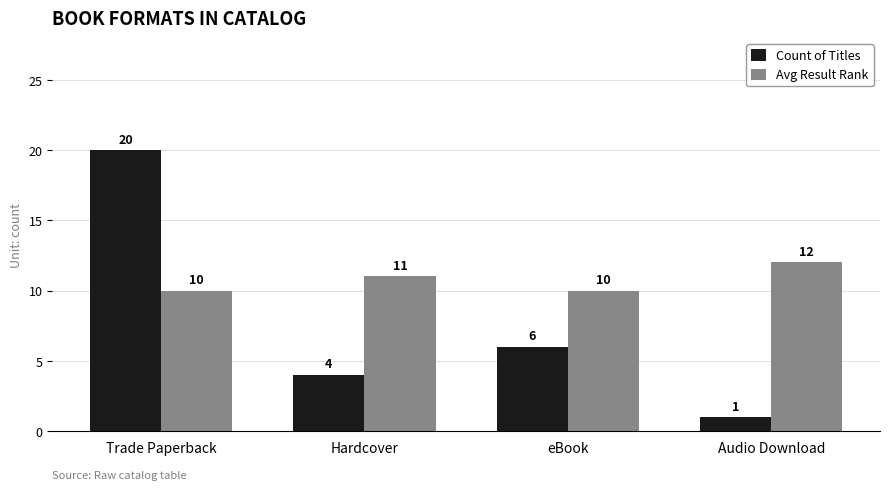

Which series has the largest total across all categories?

Avg Result Rank